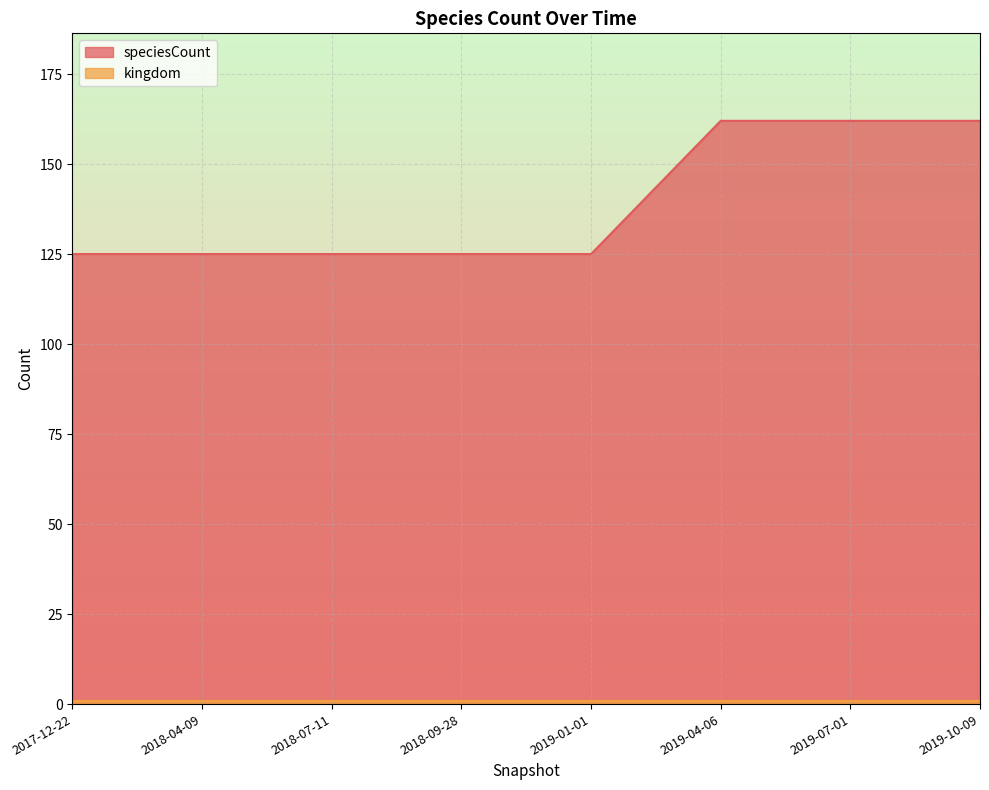

Approximately how many times larger is the value at 2019-07-01 compared to 2019-01-01?

1.3